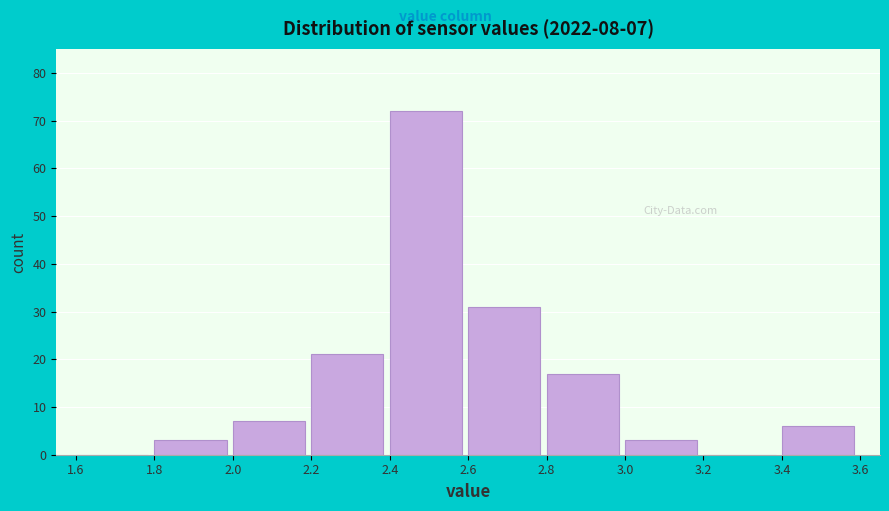

Which range on the x-axis has the tallest bar?

2.4 to 2.6